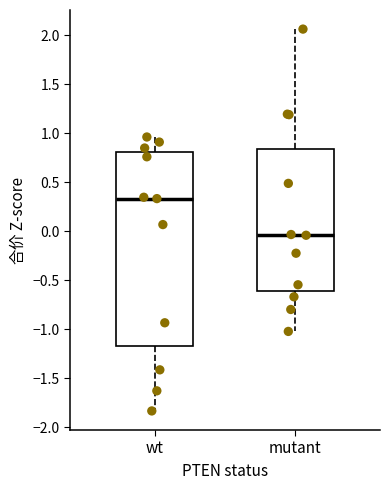

Reading left to right, read every box against the y-axis: the position of its median line, the range the box covers, and the ends of its whiskers. The values are not printed on the chart, so give them approximately, as read against the axis.

wt: median 0.35, box -1.20 to 0.80, whiskers -1.85 to 0.95
mutant: median -0.05, box -0.60 to 0.85, whiskers -1.00 to 2.05